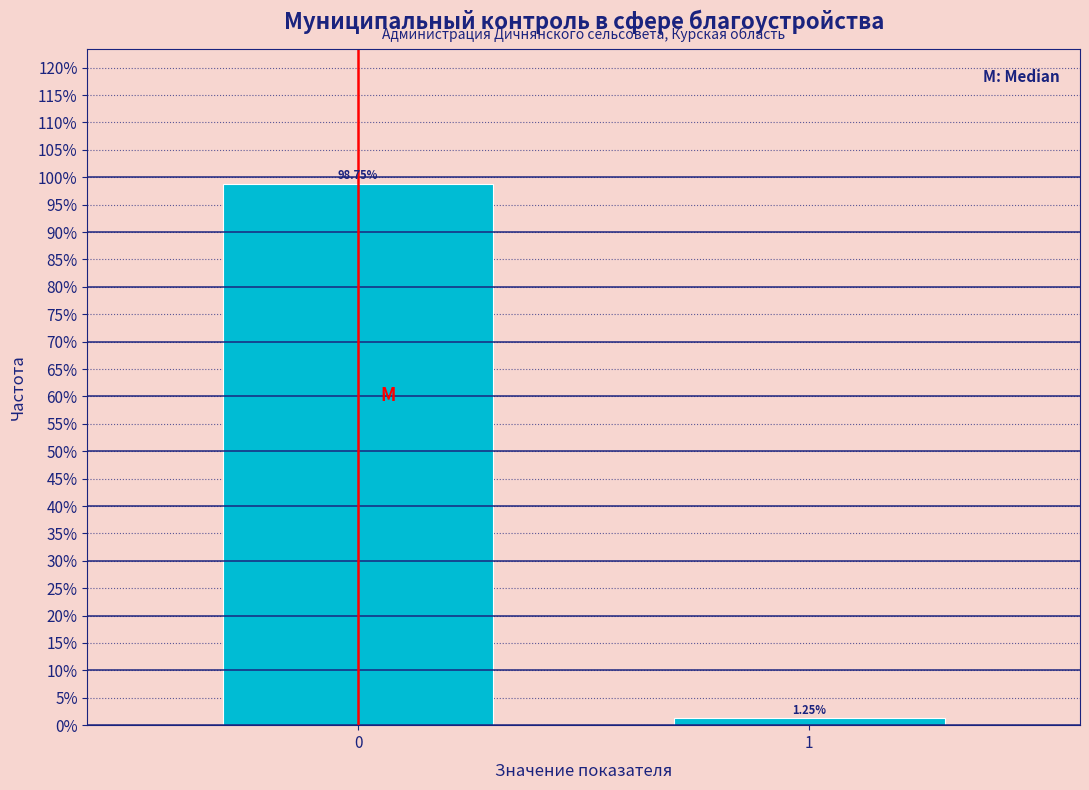

Are the bars horizontal?

No